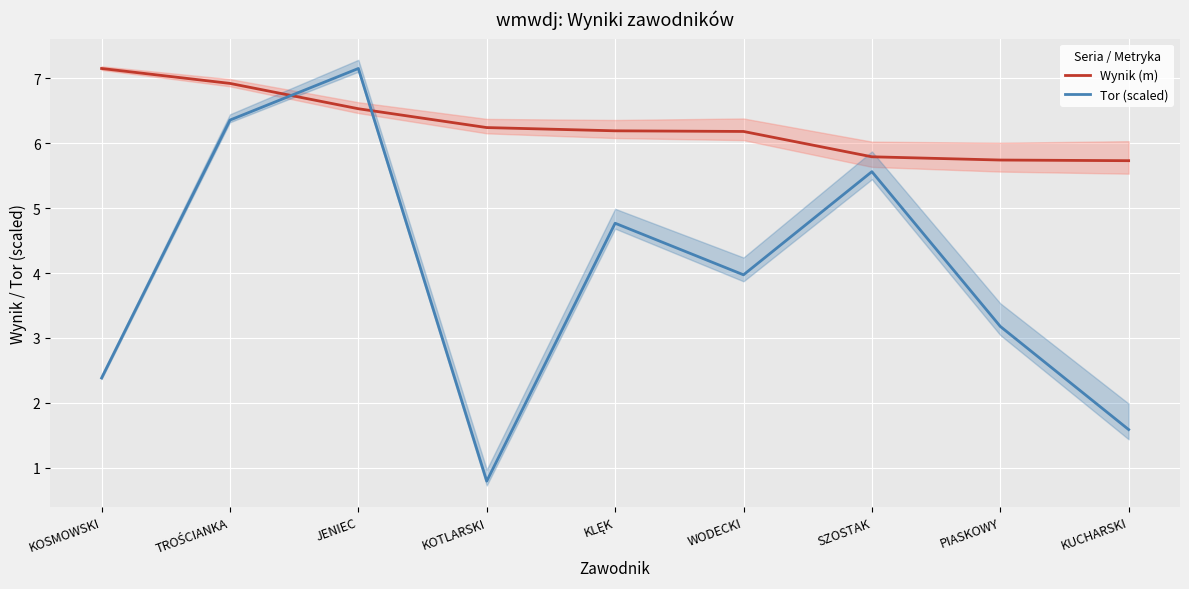

True or false: Wynik (m) has more than 2 interior local peaks.

False